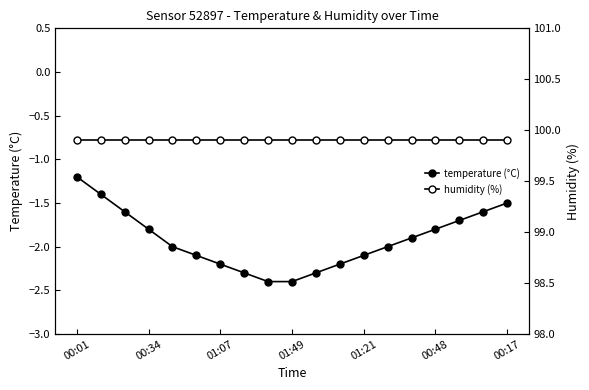

Is it true that humidity (%) equals 66.6 at 01:21?

False